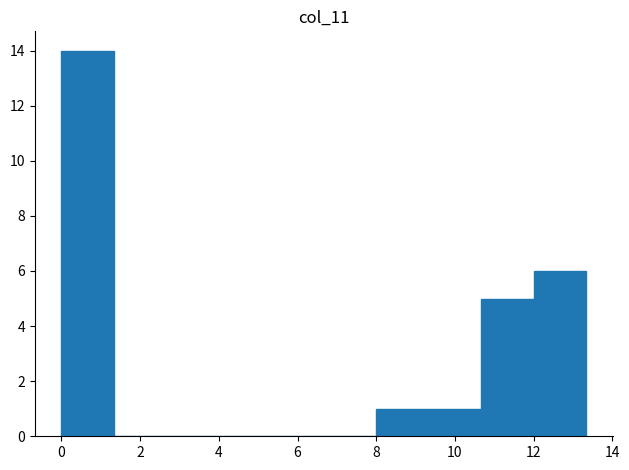

Over which range of the x-axis is the bar tallest?

0.0 to 1.4